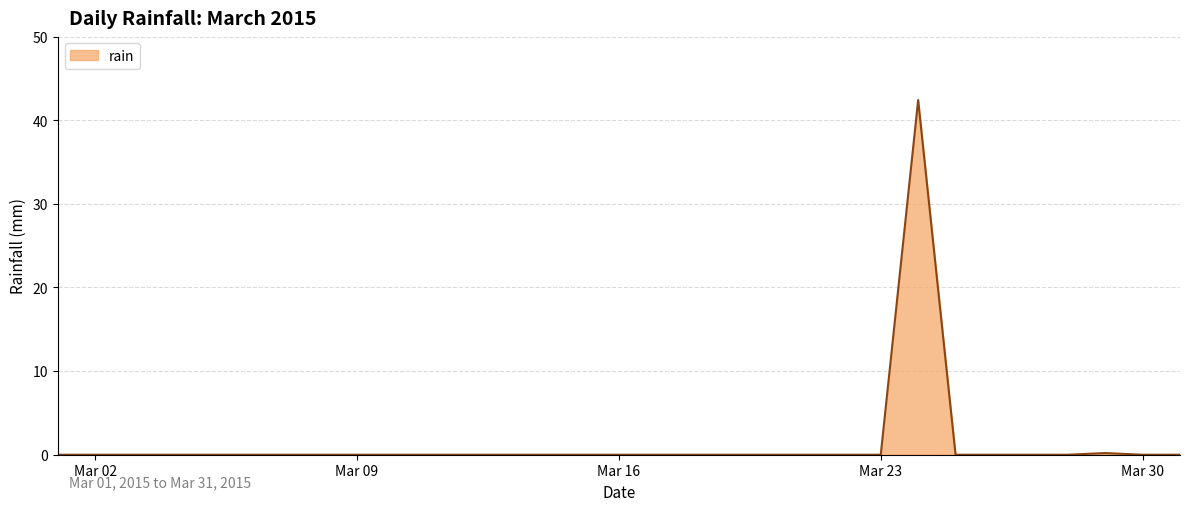

What is the difference between the maximum and minimum values?

42.4